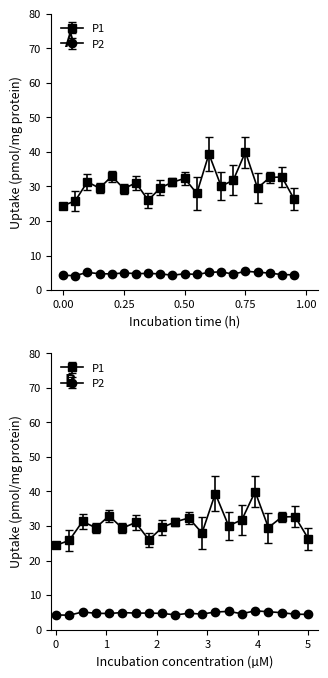

In P2, how many points are higher than both neighbors (excluding endpoints)?

6